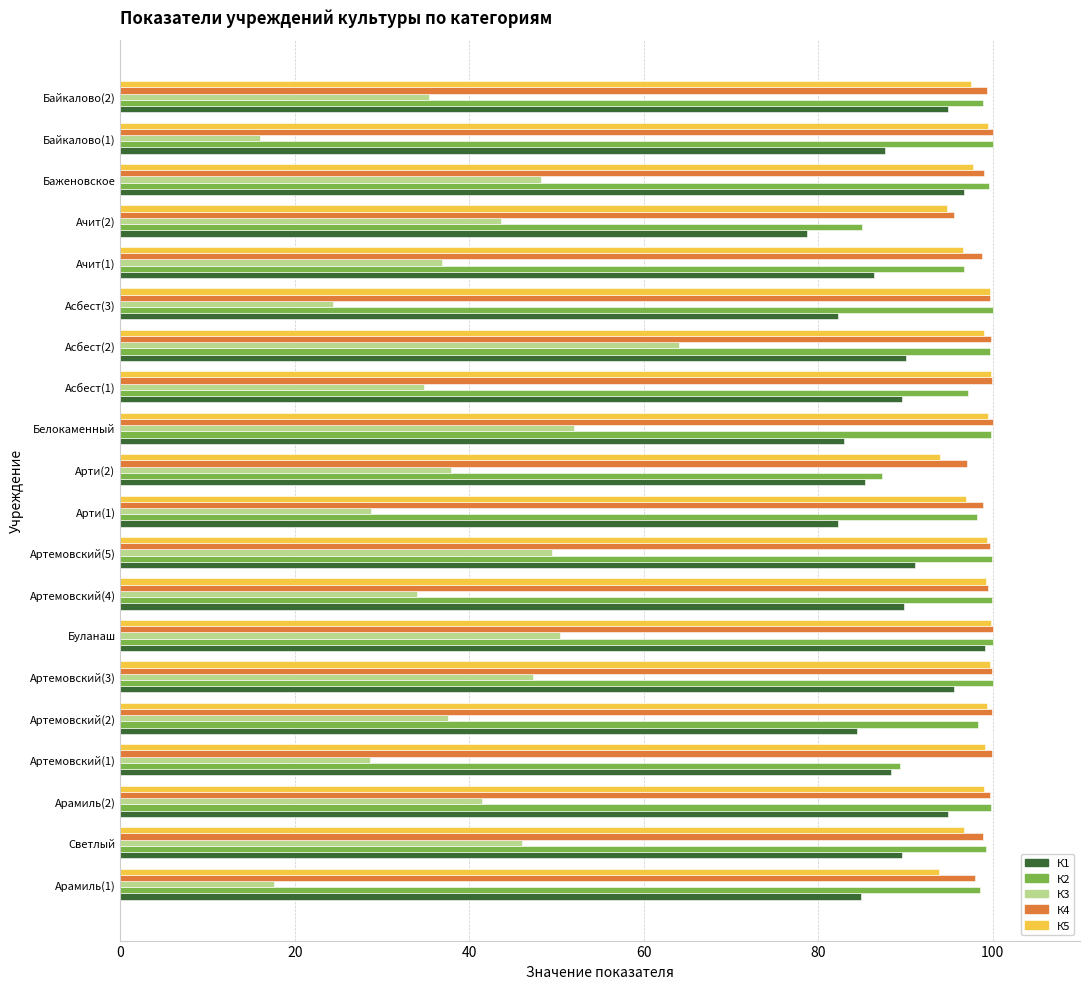

The value of К1 at Арти(1) is 82.3. True or false?

True